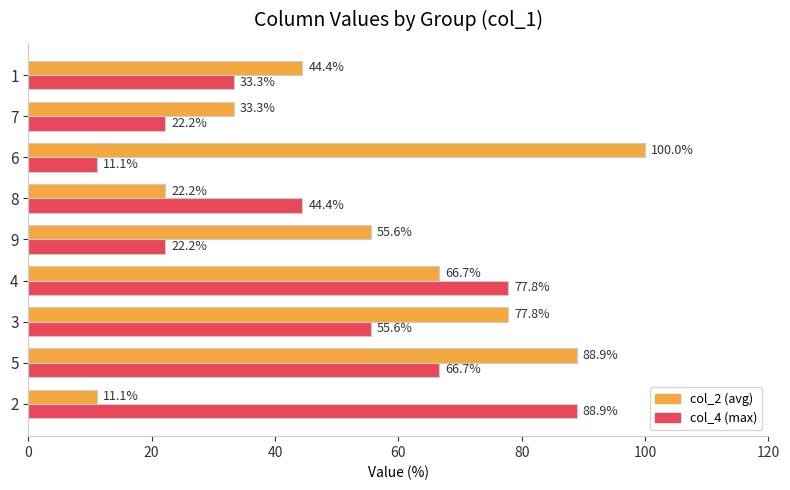

Which label corresponds to the largest value in the chart?

6